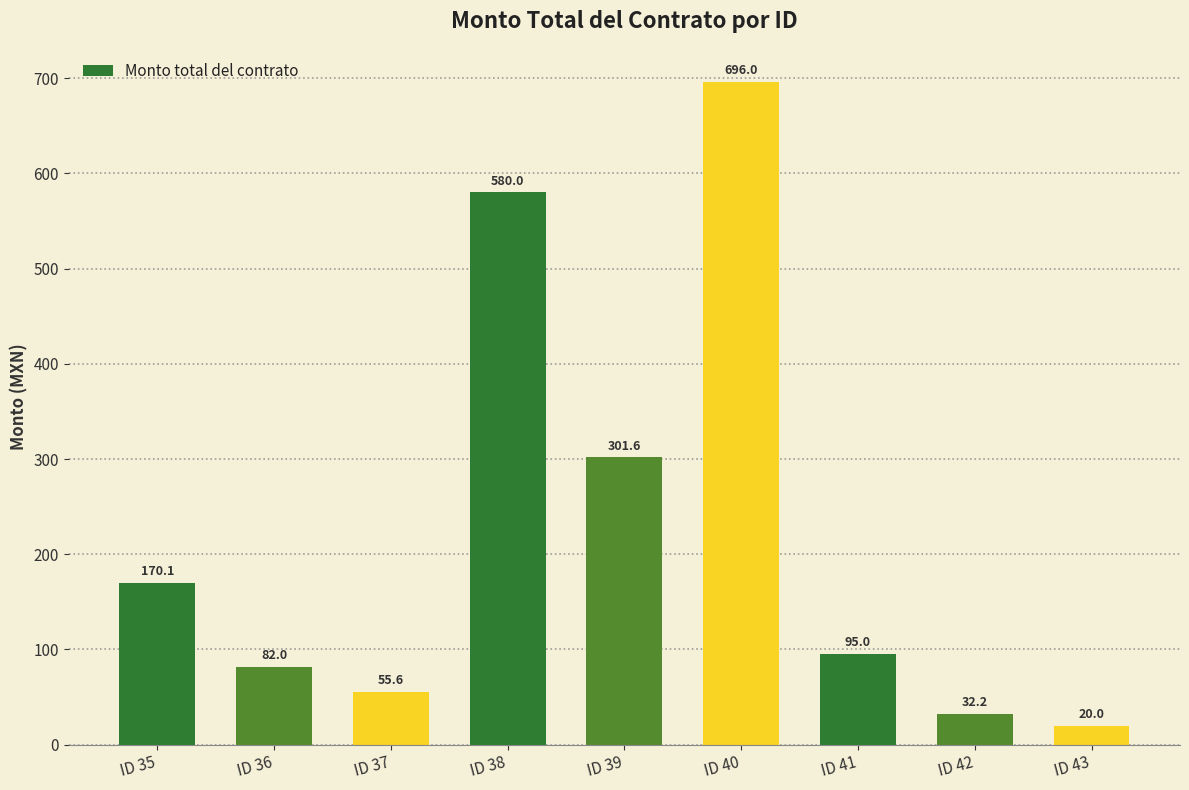

Is it true that the value at ID 37 is 55.6?

True